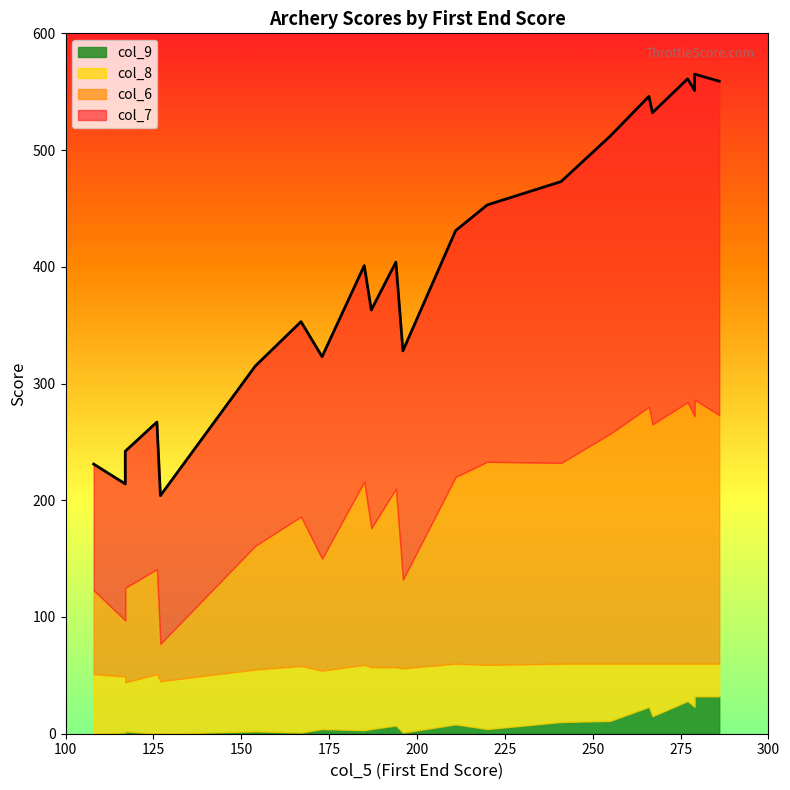

True or false: col_7 and col_6 cross at least once.

False